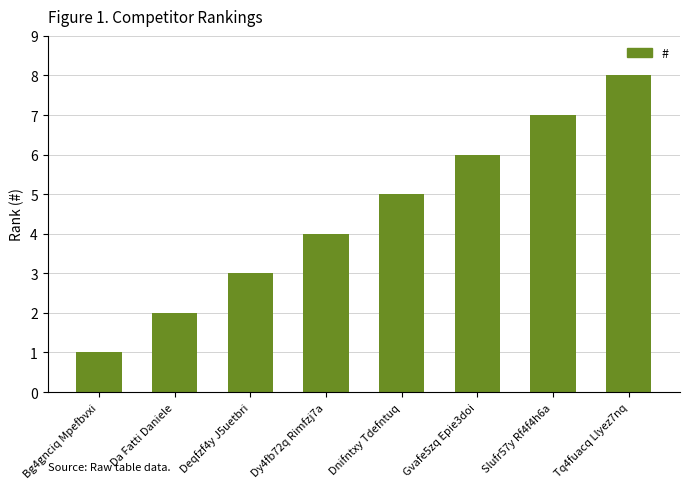

True or false: the data shows 10 at Gvafe5zq Epie3doi.

False